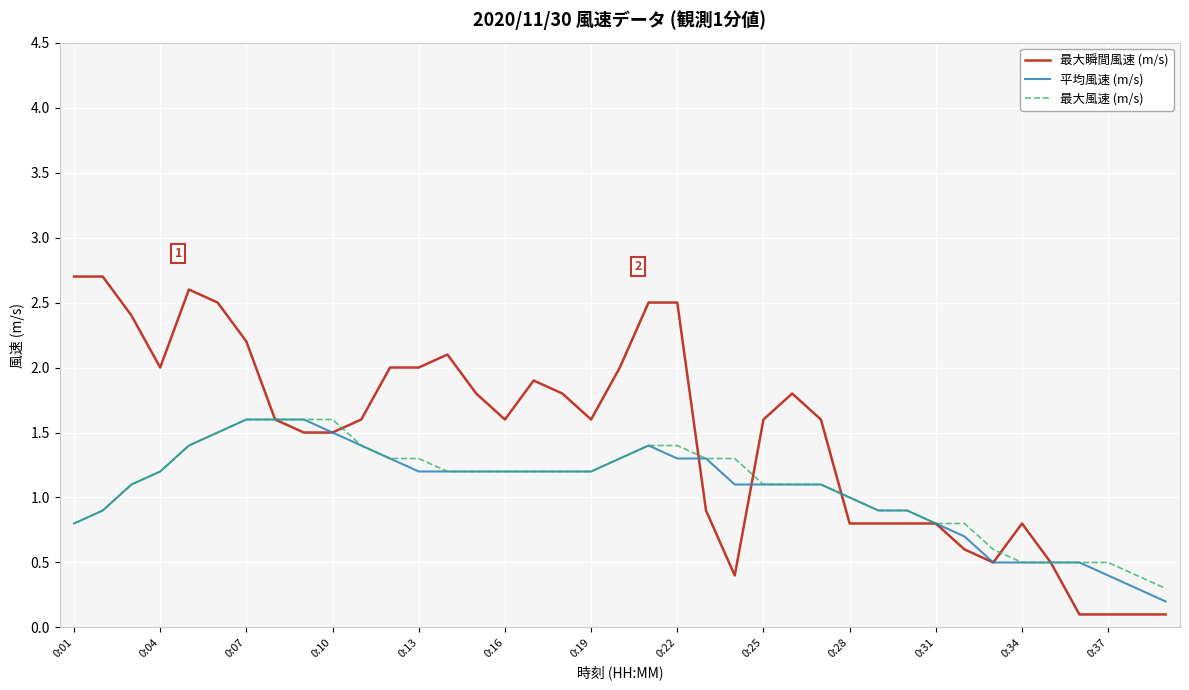

Which series has the widest spread of values?

最大瞬間風速 (m/s)